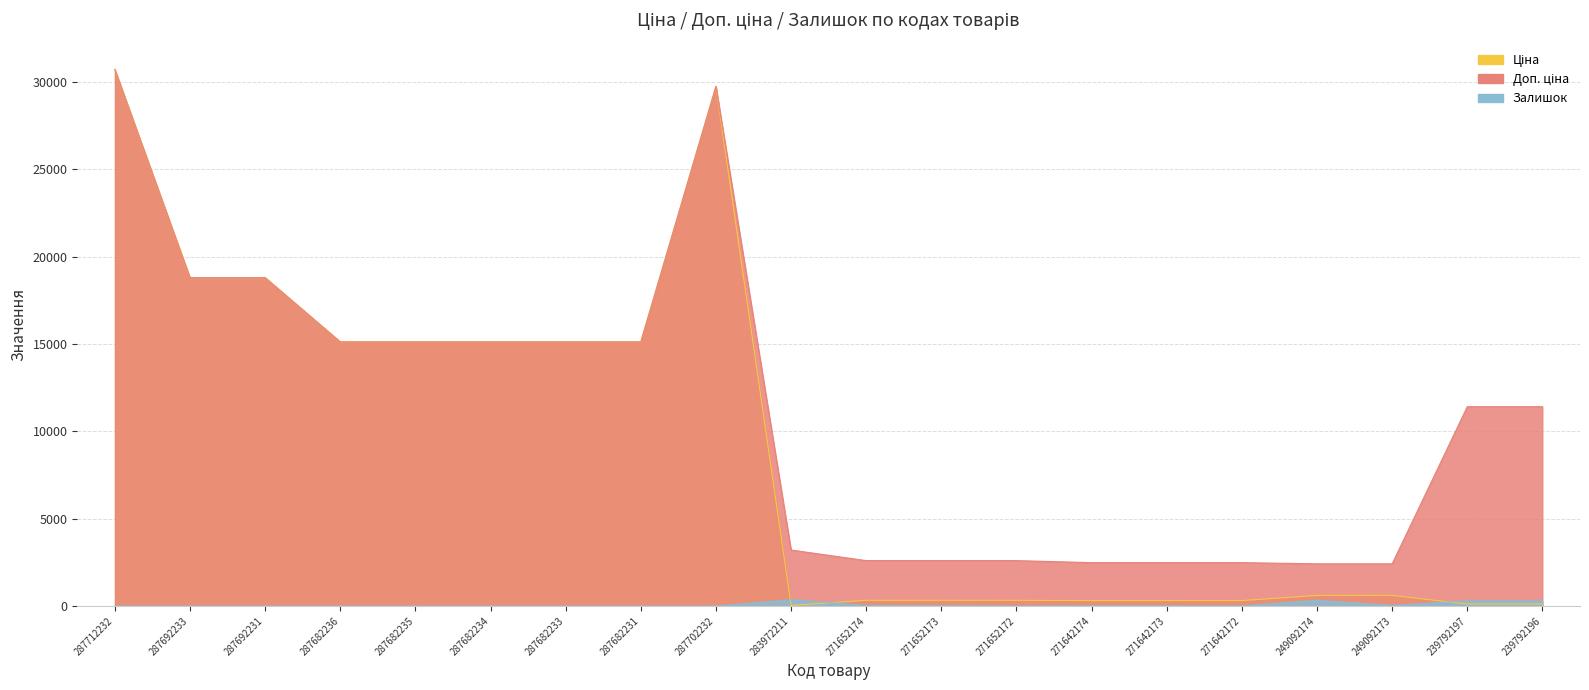

The Залишок series shows 328.0 at 249092174. True or false?

True